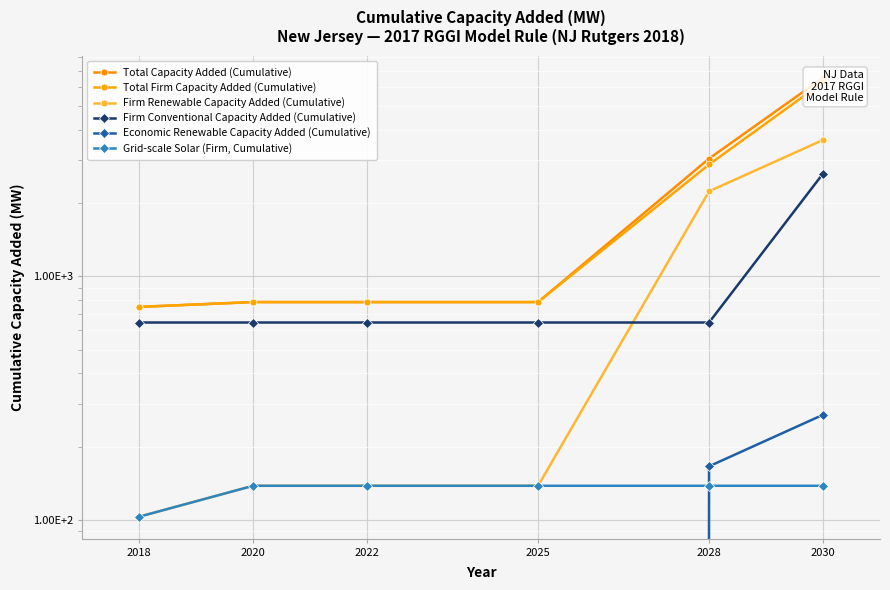

At which category does the chart reach its minimum across all series?

2018